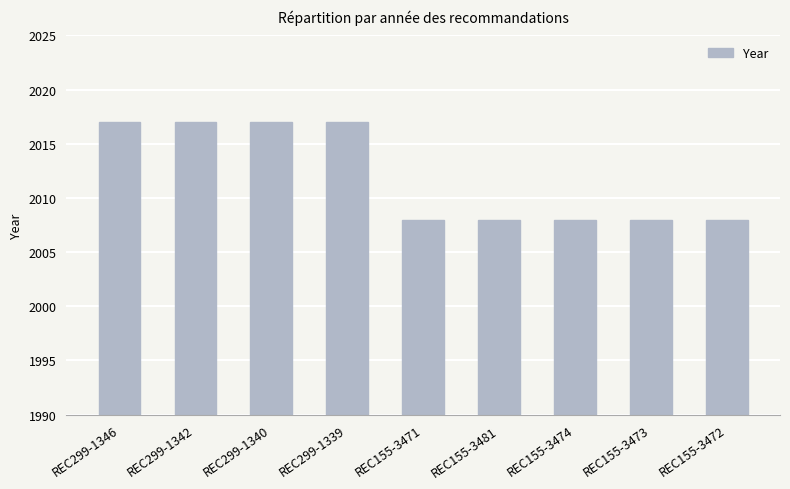

How many series are shown in this chart?

1